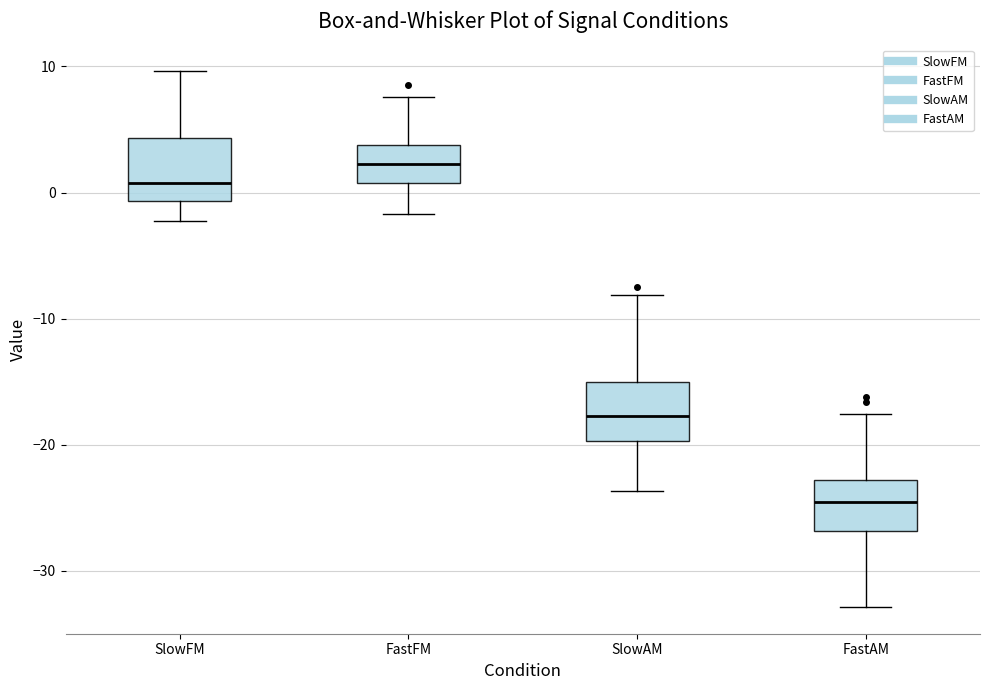

Which box has the lowest median line?

FastAM